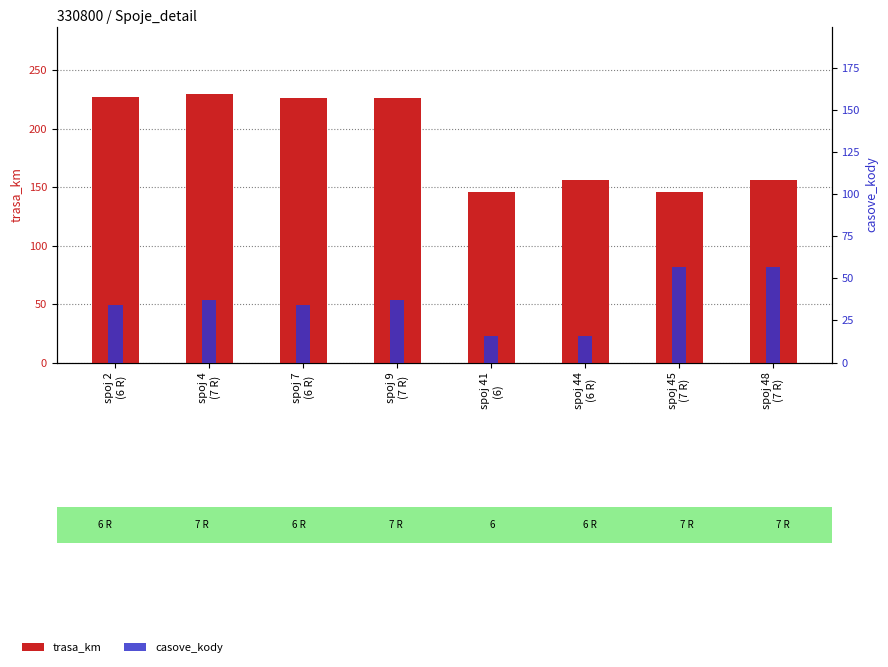

What is the total value across all series at spoj 4
(7 R)?

267